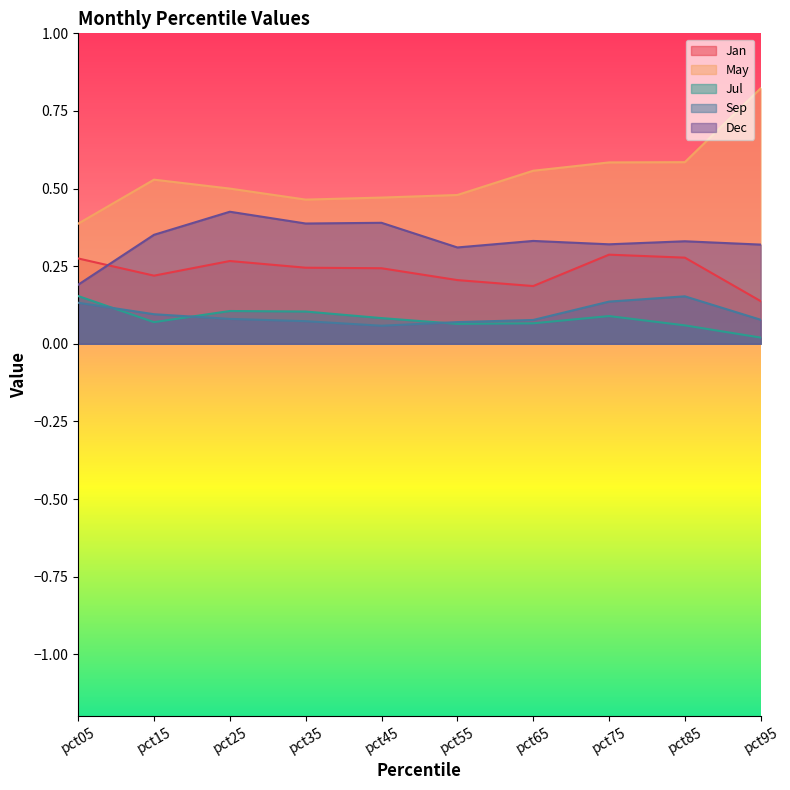

Reading left to right, list all the values displayed in this chart.

Jan: pct05=0.3	pct15=0.2	pct25=0.3	pct35=0.2	pct45=0.2	pct55=0.2	pct65=0.2	pct75=0.3	pct85=0.3	pct95=0.1
May: pct05=0.4	pct15=0.5	pct25=0.5	pct35=0.5	pct45=0.5	pct55=0.5	pct65=0.6	pct75=0.6	pct85=0.6	pct95=0.8
Jul: pct05=0.2	pct15=0.1	pct25=0.1	pct35=0.1	pct45=0.1	pct55=0.1	pct65=0.1	pct75=0.1	pct85=0.1	pct95=0.0
Sep: pct05=0.1	pct15=0.1	pct25=0.1	pct35=0.1	pct45=0.1	pct55=0.1	pct65=0.1	pct75=0.1	pct85=0.2	pct95=0.1
Dec: pct05=0.2	pct15=0.4	pct25=0.4	pct35=0.4	pct45=0.4	pct55=0.3	pct65=0.3	pct75=0.3	pct85=0.3	pct95=0.3